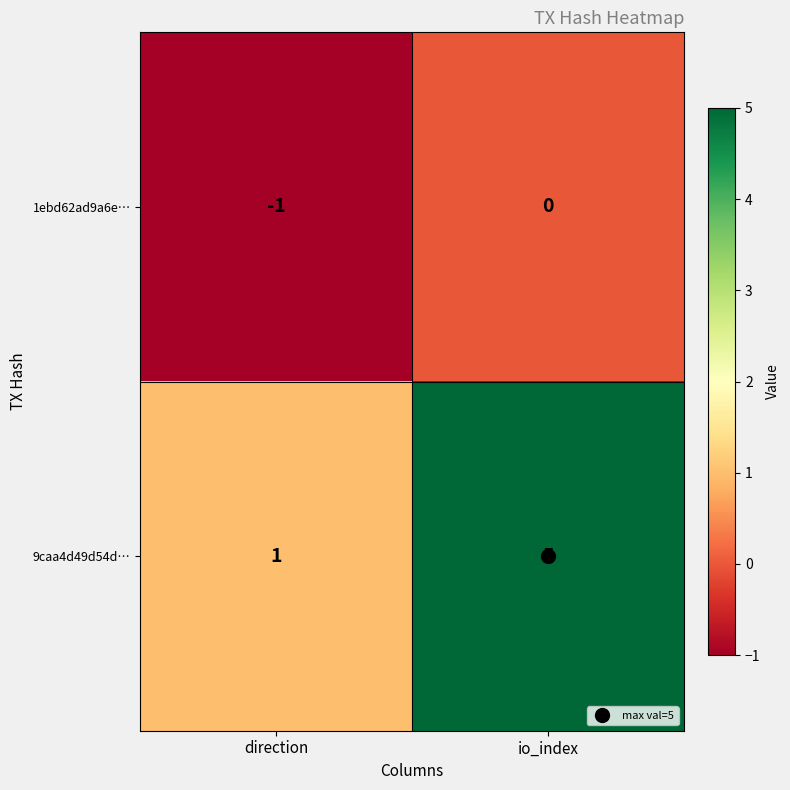

What is the greatest value displayed?

5